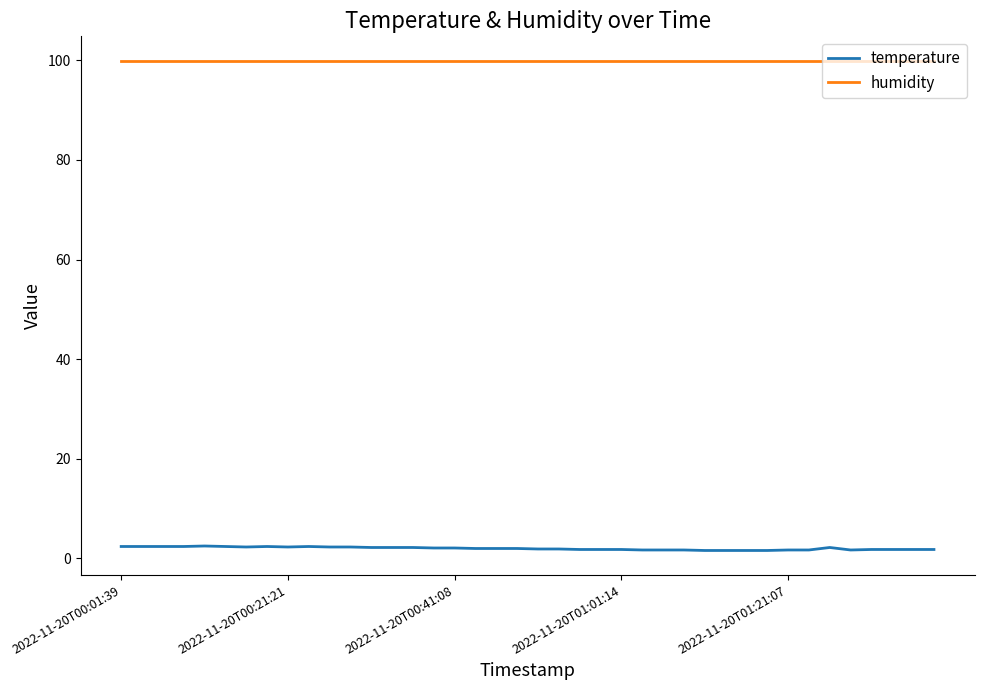

Which series has the largest total across all categories?

humidity